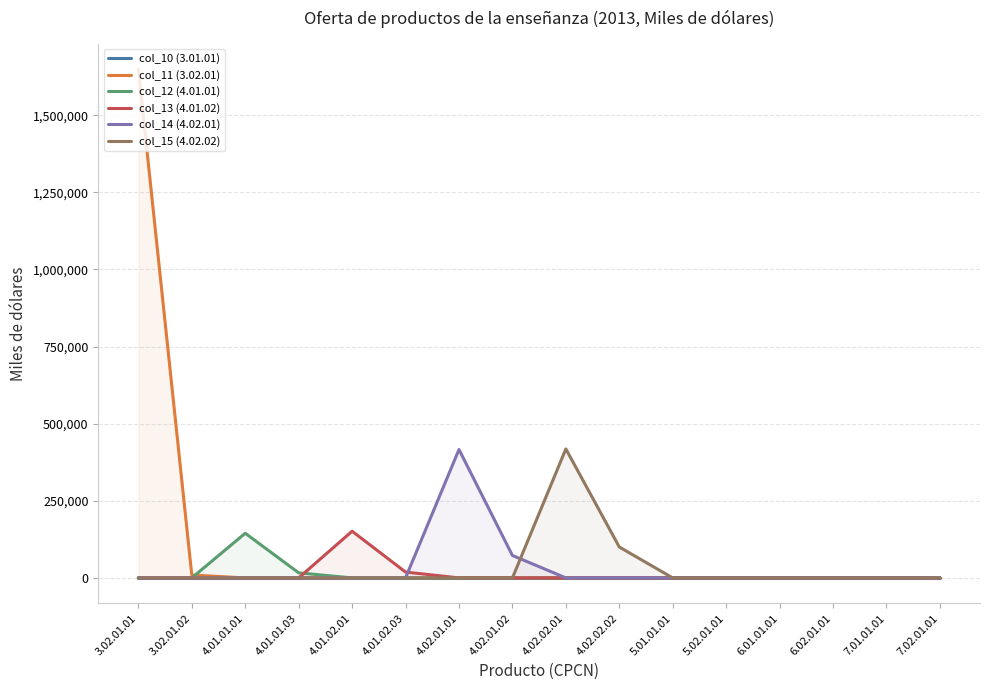

Reading left to right, what are all the values shown in this chart?

col_10 (3.01.01): 3.02.01.01=0	3.02.01.02=0	4.01.01.01=0	4.01.01.03=0	4.01.02.01=0	4.01.02.03=0	4.02.01.01=0	4.02.01.02=0	4.02.02.01=0	4.02.02.02=0	5.01.01.01=0	5.02.01.01=0	6.01.01.01=0	6.02.01.01=0	7.01.01.01=0	7.02.01.01=0
col_11 (3.02.01): 3.02.01.01=1649908	3.02.01.02=9390	4.01.01.01=0	4.01.01.03=0	4.01.02.01=0	4.01.02.03=0	4.02.01.01=0	4.02.01.02=0	4.02.02.01=0	4.02.02.02=0	5.01.01.01=0	5.02.01.01=0	6.01.01.01=0	6.02.01.01=0	7.01.01.01=0	7.02.01.01=0
col_12 (4.01.01): 3.02.01.01=0	3.02.01.02=0	4.01.01.01=144774	4.01.01.03=16453	4.01.02.01=0	4.01.02.03=0	4.02.01.01=0	4.02.01.02=0	4.02.02.01=0	4.02.02.02=0	5.01.01.01=0	5.02.01.01=0	6.01.01.01=0	6.02.01.01=0	7.01.01.01=0	7.02.01.01=0
col_13 (4.01.02): 3.02.01.01=0	3.02.01.02=0	4.01.01.01=0	4.01.01.03=0	4.01.02.01=151381	4.01.02.03=18983	4.02.01.01=0	4.02.01.02=0	4.02.02.01=0	4.02.02.02=0	5.01.01.01=0	5.02.01.01=0	6.01.01.01=0	6.02.01.01=0	7.01.01.01=0	7.02.01.01=0
col_14 (4.02.01): 3.02.01.01=0	3.02.01.02=0	4.01.01.01=0	4.01.01.03=0	4.01.02.01=0	4.01.02.03=0	4.02.01.01=416253	4.02.01.02=72774	4.02.02.01=0	4.02.02.02=0	5.01.01.01=0	5.02.01.01=0	6.01.01.01=0	6.02.01.01=0	7.01.01.01=0	7.02.01.01=0
col_15 (4.02.02): 3.02.01.01=0	3.02.01.02=0	4.01.01.01=0	4.01.01.03=0	4.01.02.01=0	4.01.02.03=0	4.02.01.01=0	4.02.01.02=0	4.02.02.01=418078	4.02.02.02=100162	5.01.01.01=0	5.02.01.01=0	6.01.01.01=0	6.02.01.01=0	7.01.01.01=0	7.02.01.01=0